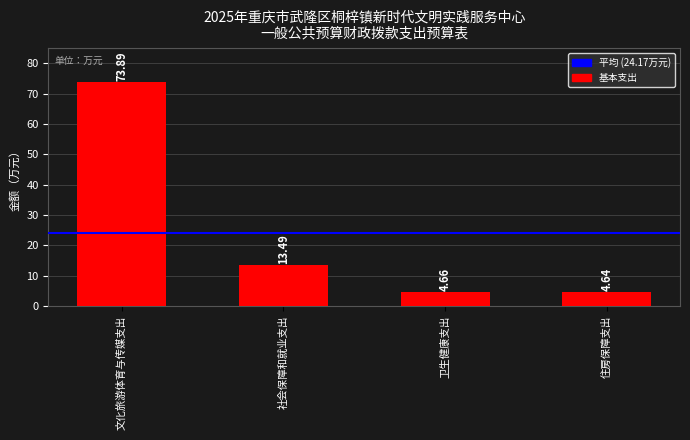

What is the sum of all values?

96.7